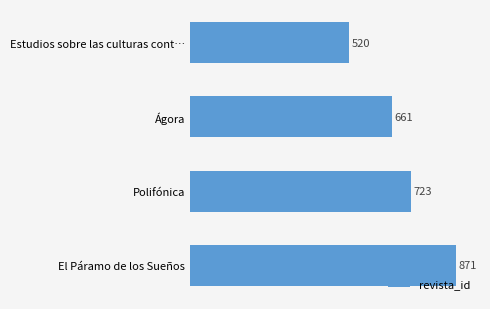

Count the values in the range 661 to 871.

3